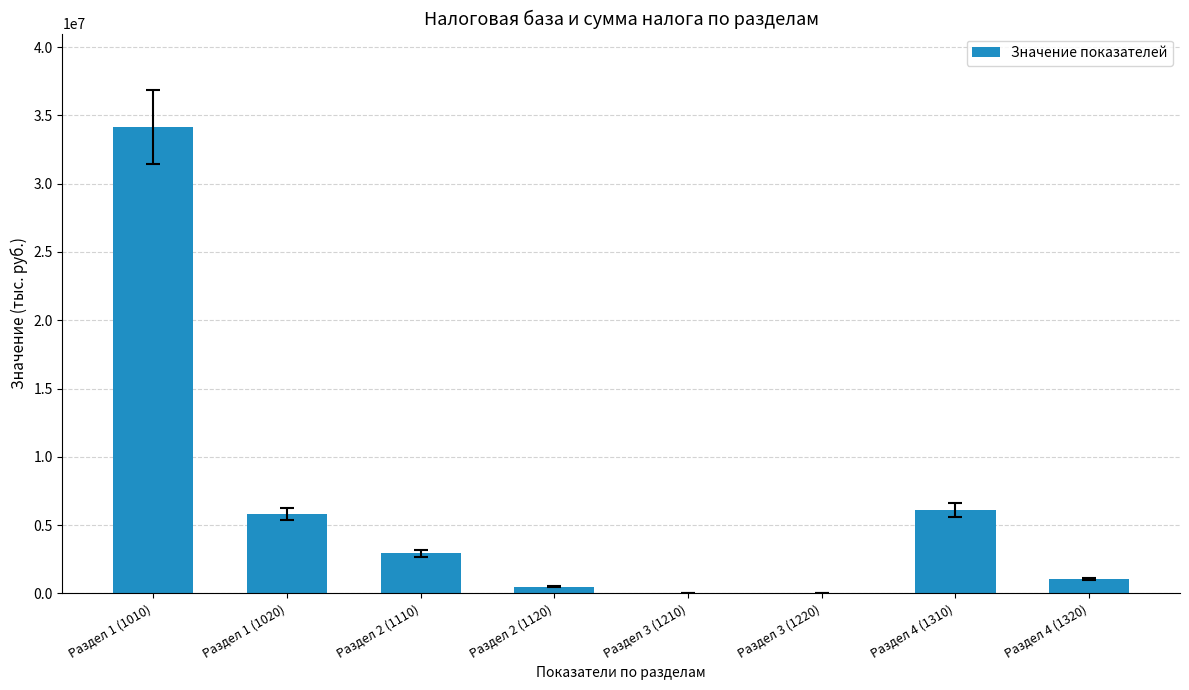

What is the sum of the values at Раздел 2 (1110) and Раздел 4 (1320)?

3958008